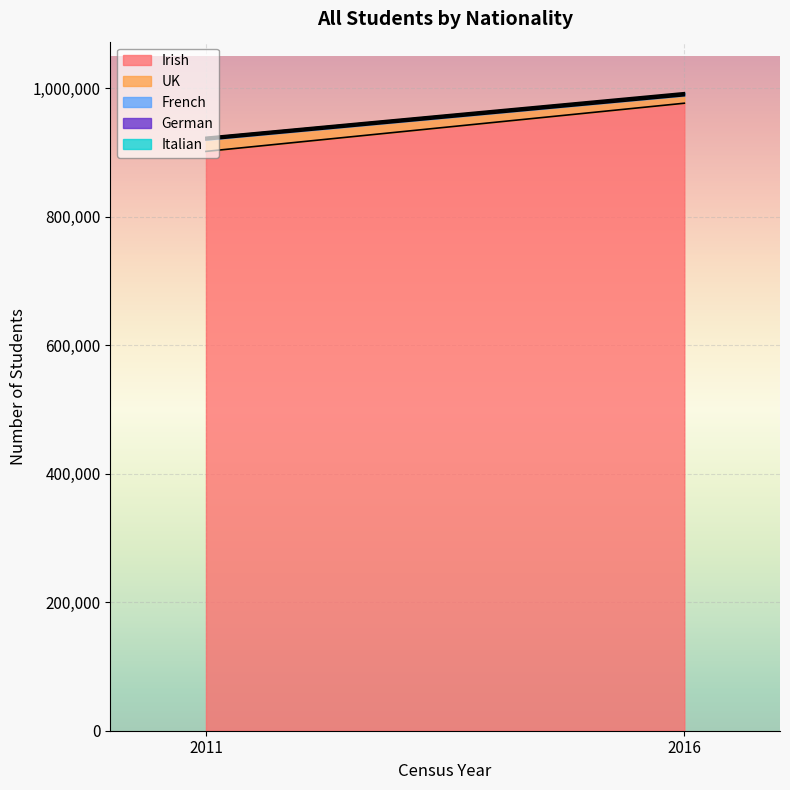

Reading right to left, transcribe all the data shown in this chart.

Irish: 2016=976795	2011=901795
UK: 2016=11704	2011=17845
French: 2016=1774	2011=1526
German: 2016=1561	2011=1699
Italian: 2016=1321	2011=845